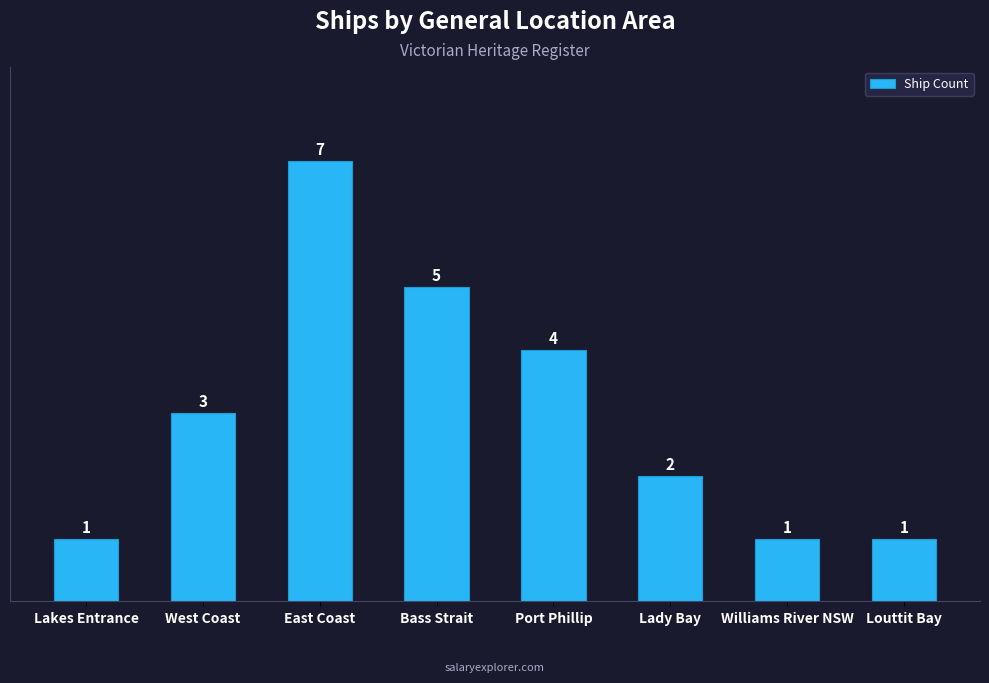

Approximately how many times larger is the value at West Coast compared to Bass Strait?

0.6